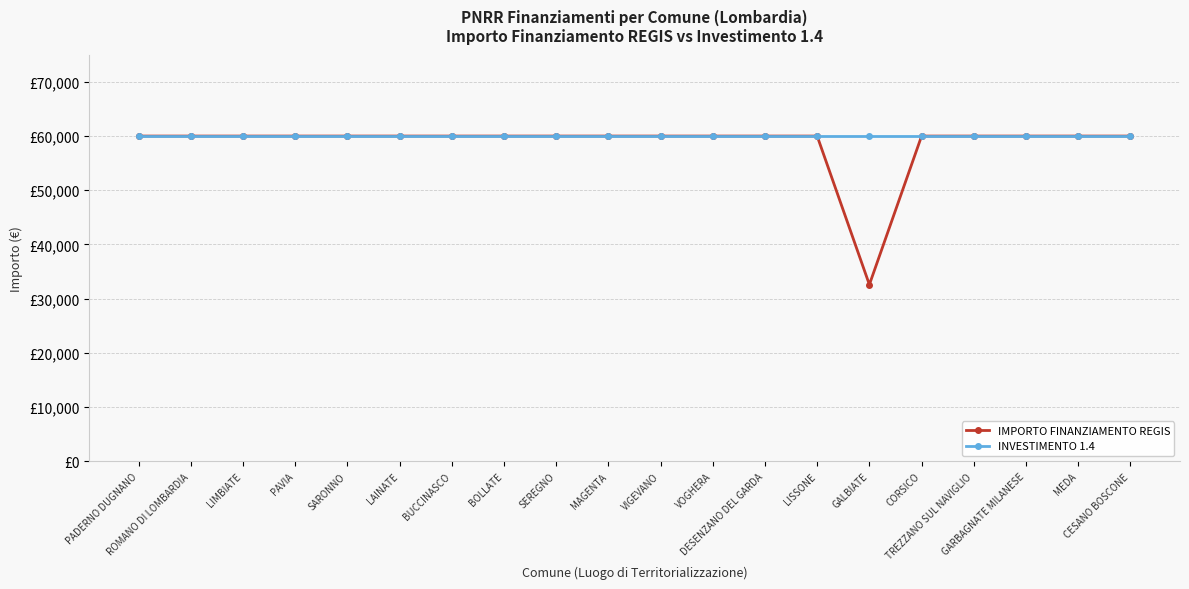

What are all the series names shown in the legend?

IMPORTO FINANZIAMENTO REGIS, INVESTIMENTO 1.4